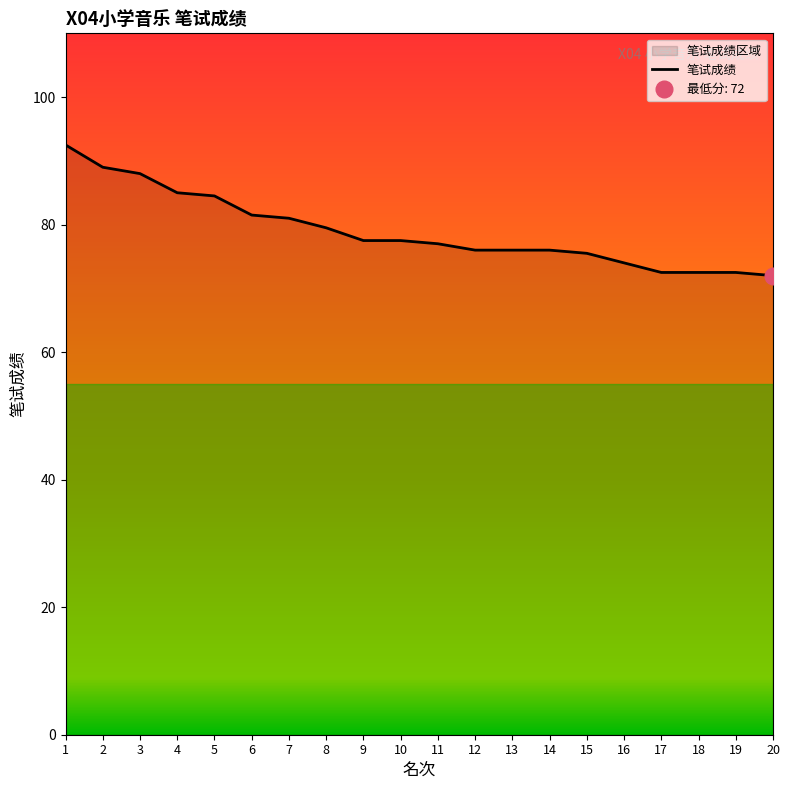

Which category has the lowest value across all series?

20